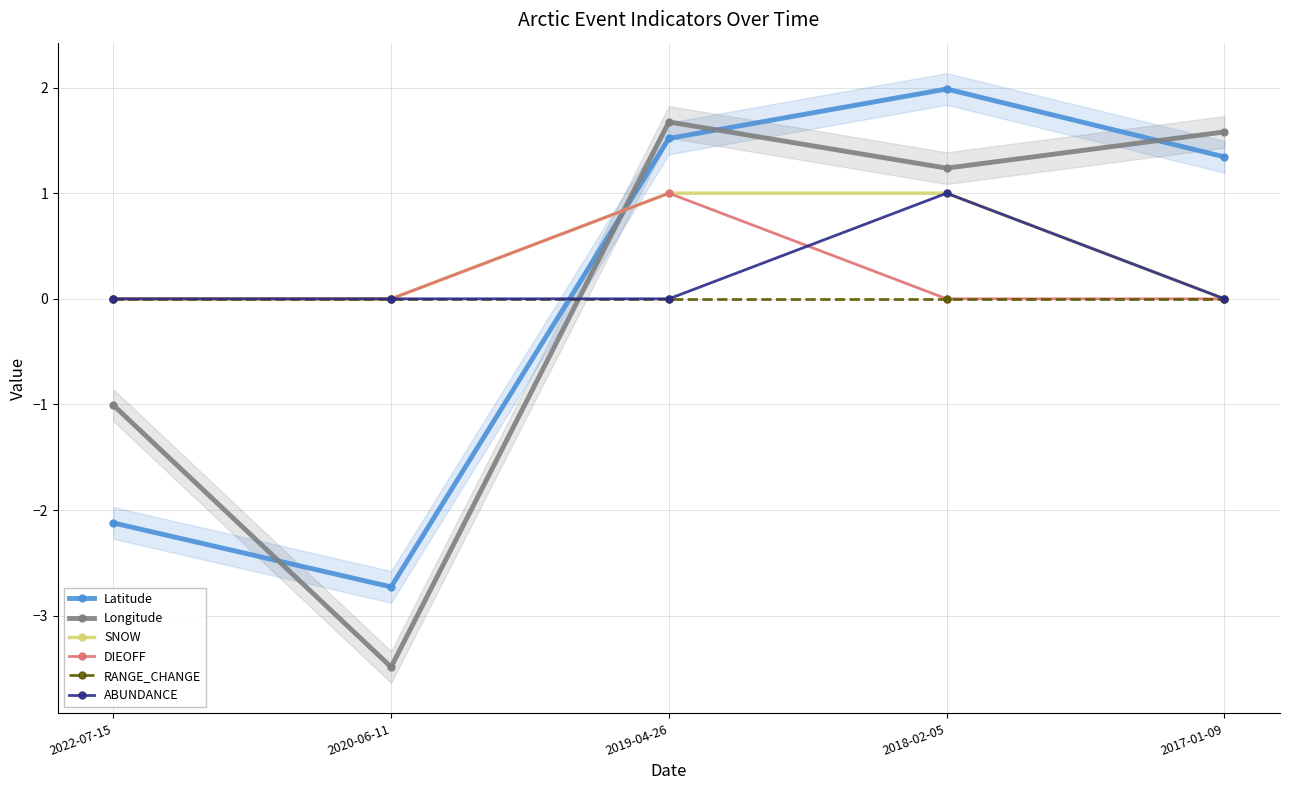

Count the SNOW values in the range 0 to 1.

5